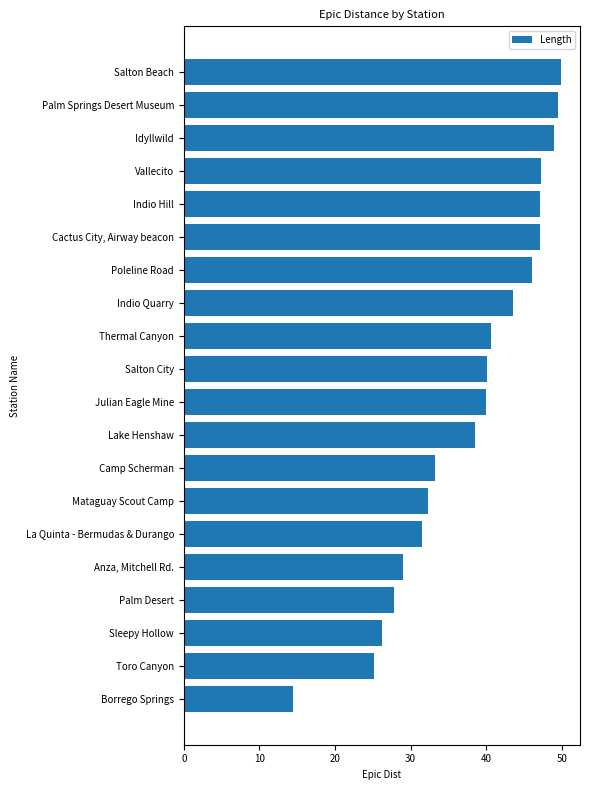

What is the change in value from Palm Desert to Anza, Mitchell Rd.?

+1.2